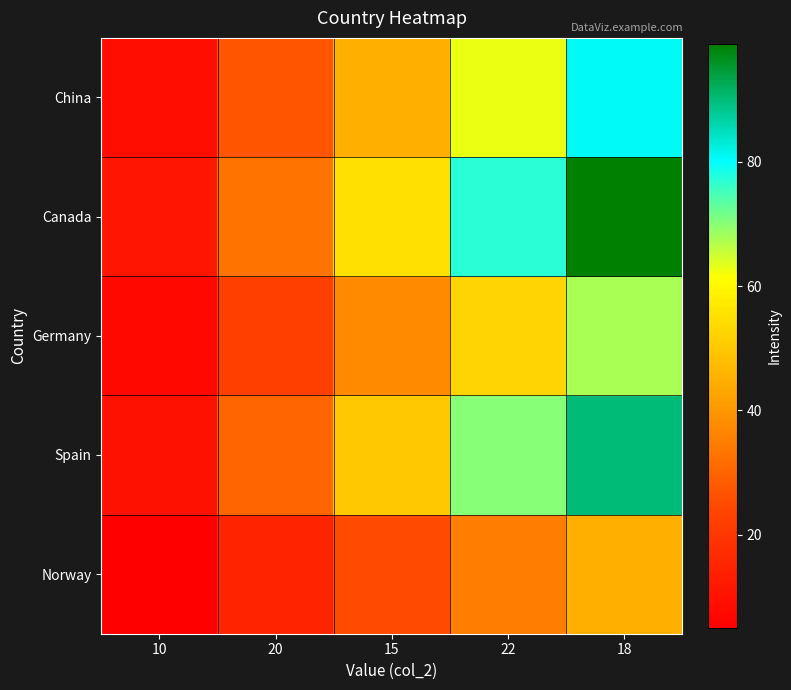

Reading left to right, list all the values displayed in this chart.

Norway: 10=5.0	20=15.0	15=25.0	22=35.0	18=45.0
Spain: 10=10.0	20=30.0	15=50.0	22=70.0	18=90.0
Germany: 10=7.5	20=22.5	15=37.5	22=52.5	18=67.5
Canada: 10=11.0	20=33.0	15=55.0	22=77.0	18=99.0
China: 10=9.0	20=27.0	15=45.0	22=63.0	18=81.0